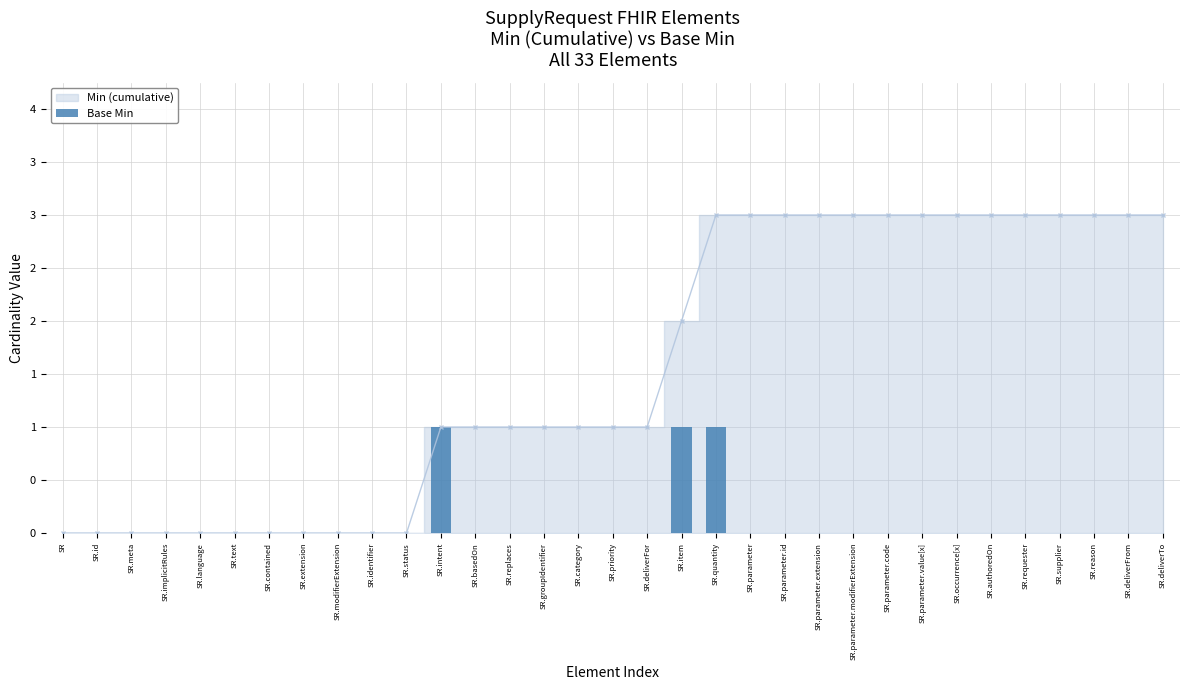

Which has a higher value, SR.language or SR.item?

SR.item